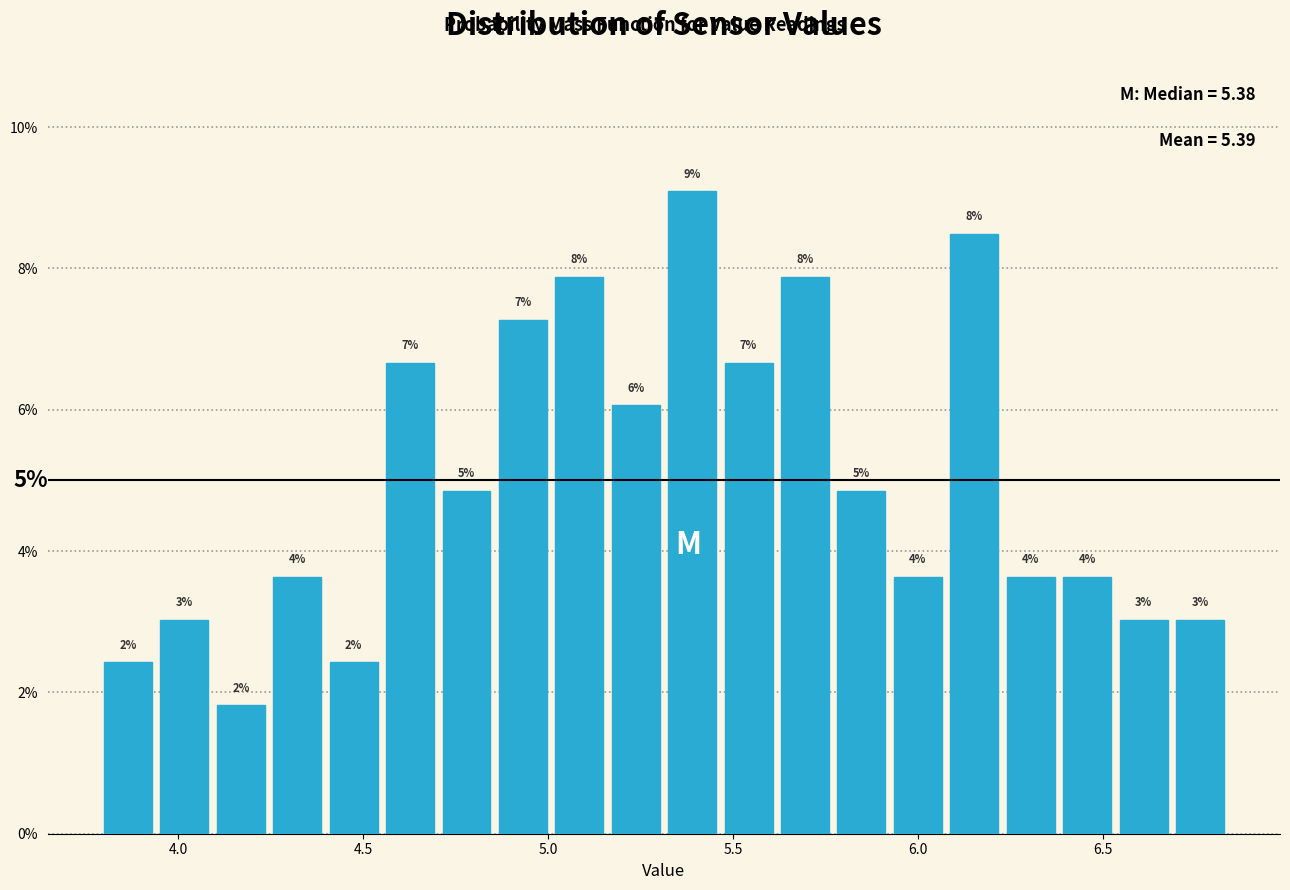

Read against the x-axis, roughly where is the centre of the tallest bar?

5.40